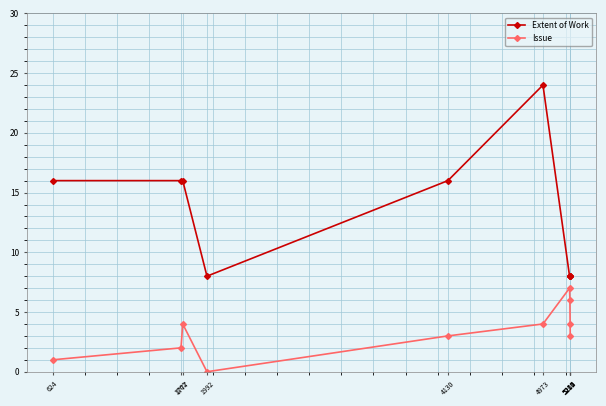

True or false: Issue and Extent of Work intersect in this chart.

False